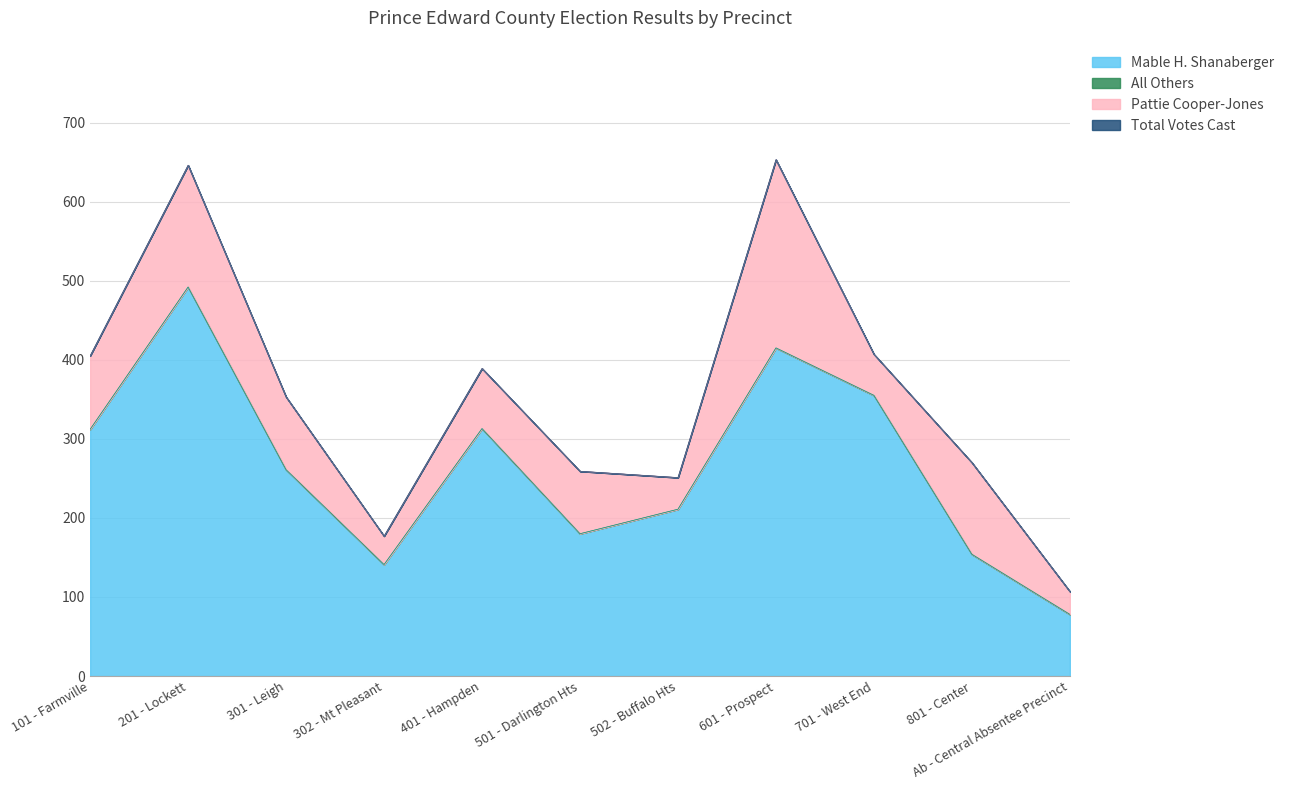

What is the sum of all Mable H. Shanaberger values?

2912